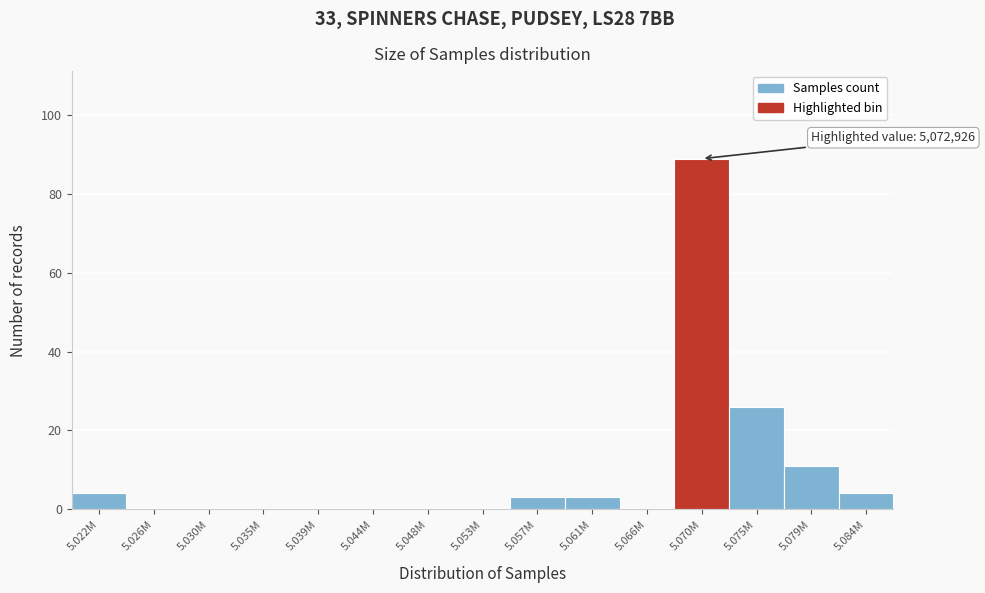

Reading left to right, extract all data points from this chart.

5.022M=4	5.026M=0	5.030M=0	5.035M=0	5.039M=0	5.044M=0	5.048M=0	5.053M=0	5.057M=3	5.061M=3	5.066M=0	5.070M=89	5.075M=26	5.079M=11	5.084M=4